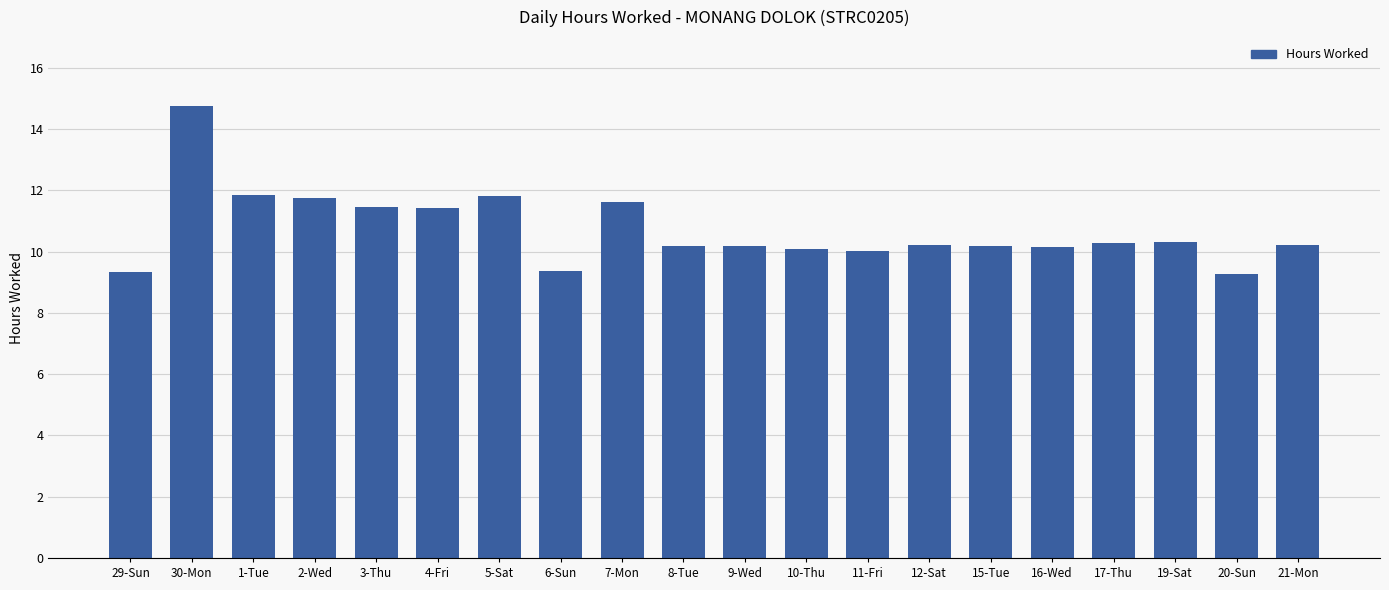

What position from the left is 4-Fri?

6